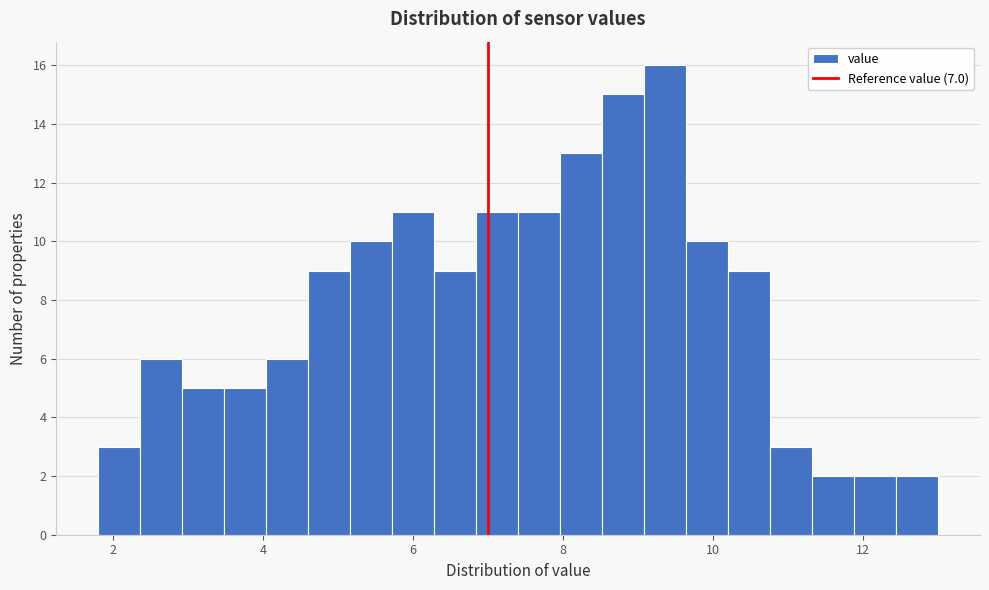

Read against the x-axis, roughly where is the centre of the tallest bar?

9.4